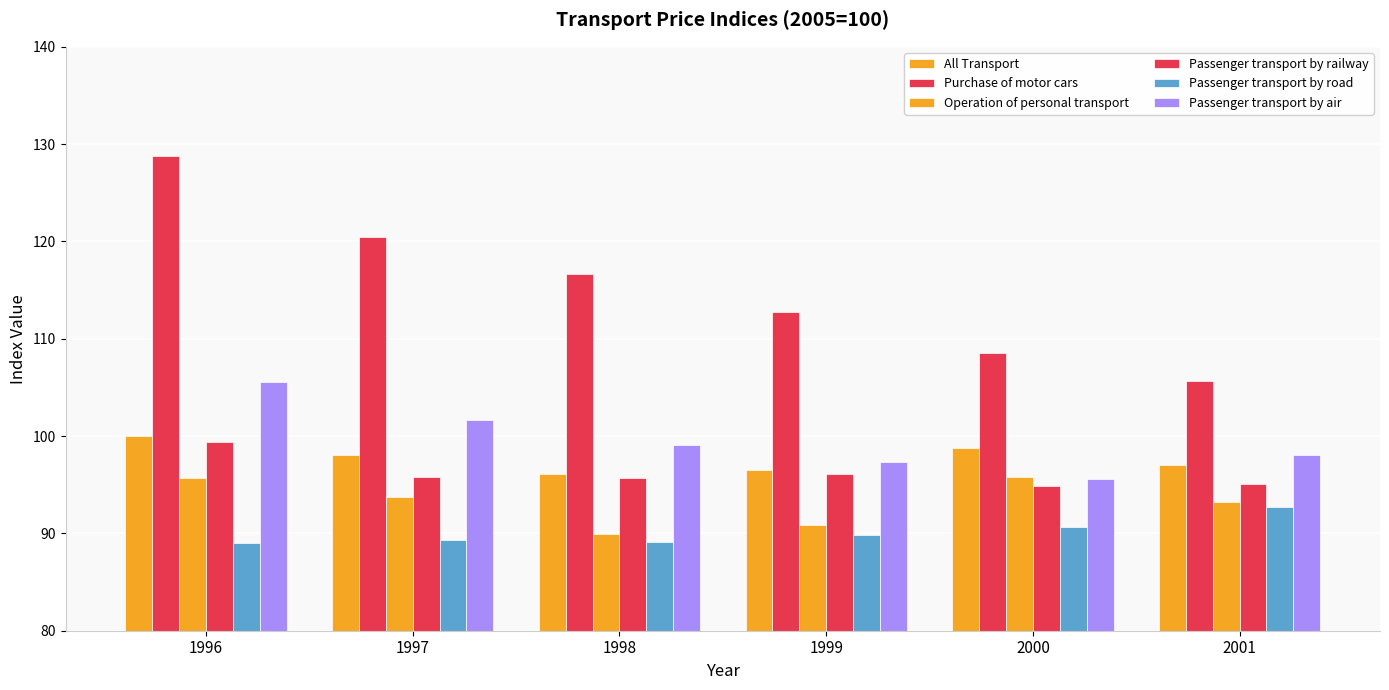

What is the sum of the Operation of personal transport values at 1997 and 1996?

189.5